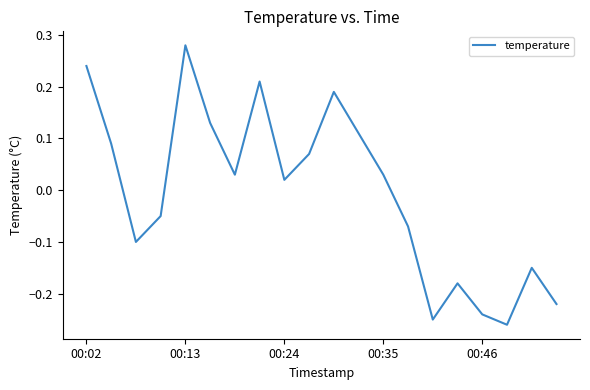

How many positive values are there?

11